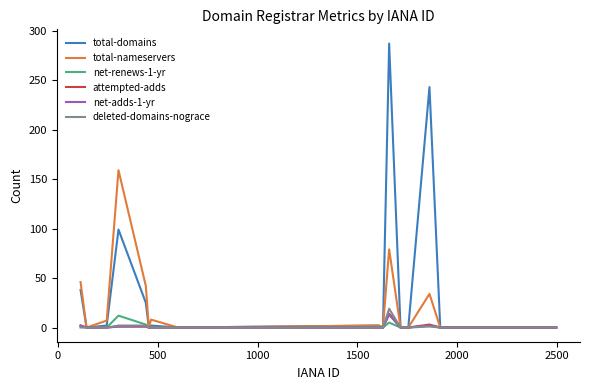

How many distinct data groups are displayed?

6